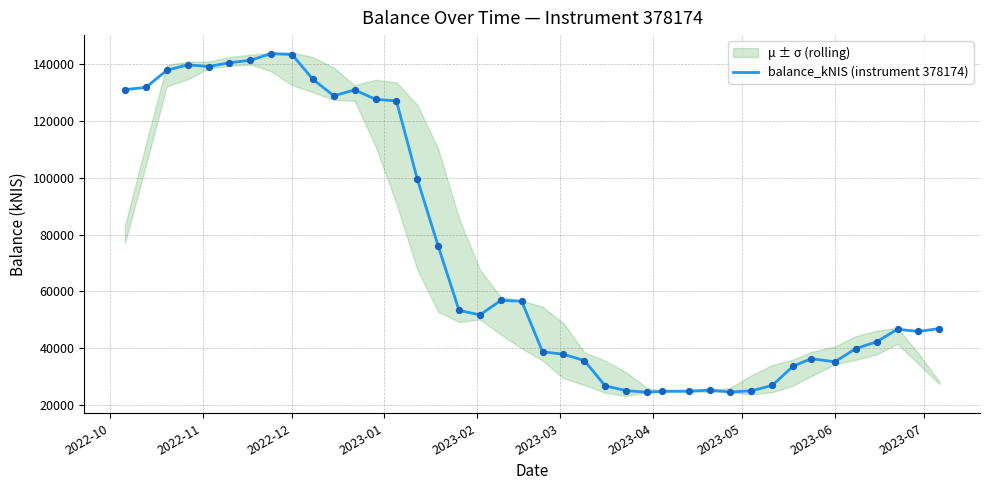

What is the minimum value for balance_kNIS (instrument 378174)?

24563.2